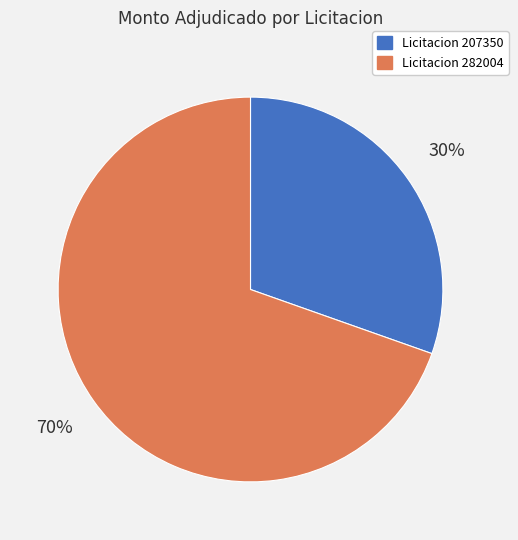

How many slices are in this pie chart?

2